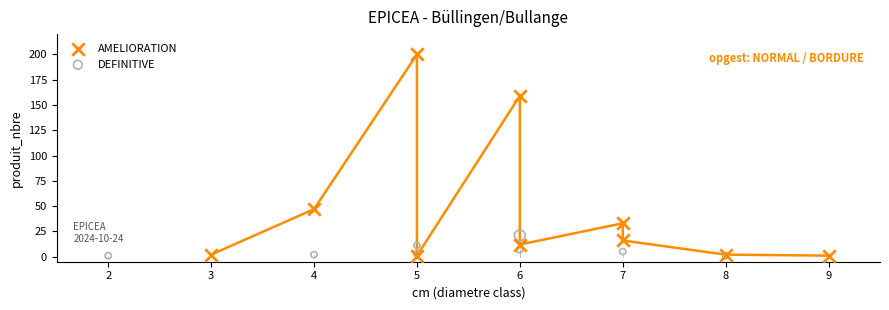

Which series contains the highest Y value?

AMELIORATION